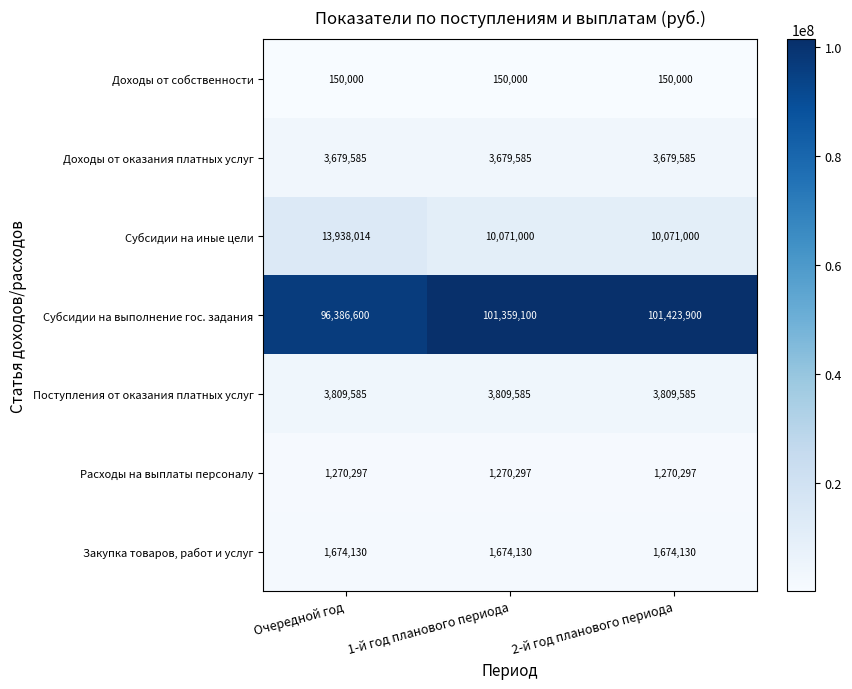

What is the sum of all Субсидии на выполнение гос. задания values?

299169600